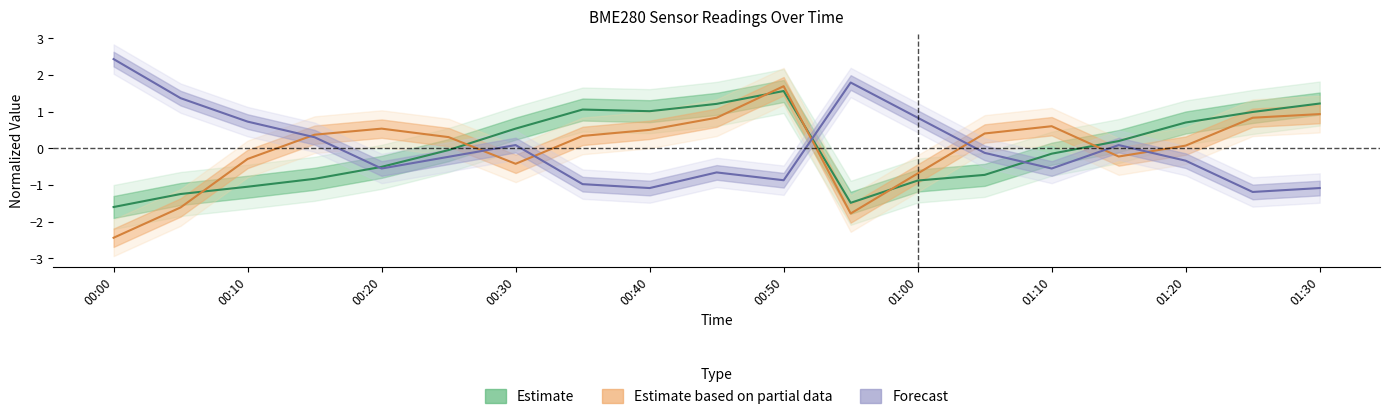

How many values in Forecast are above zero?

8